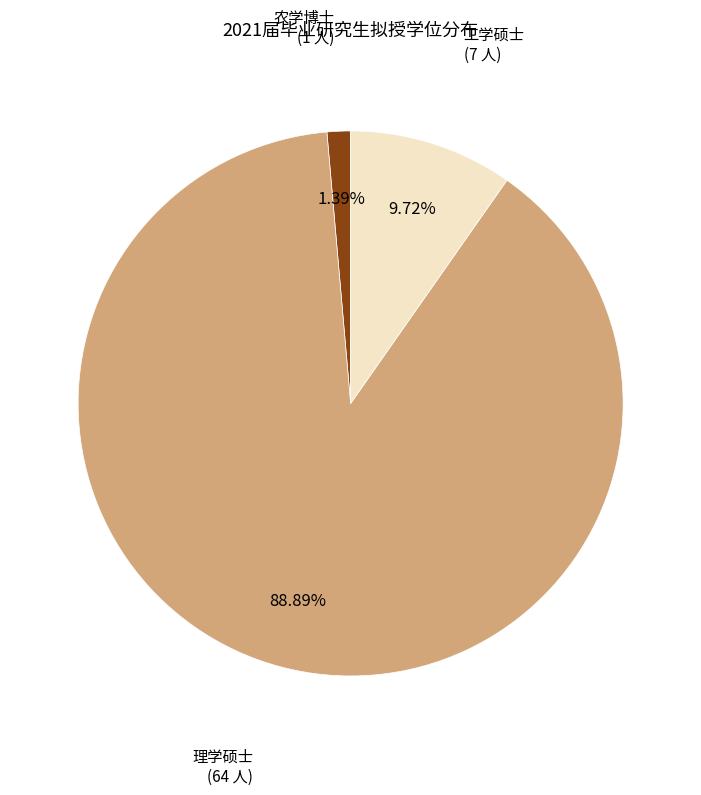

Does any single category account for the majority?

Yes